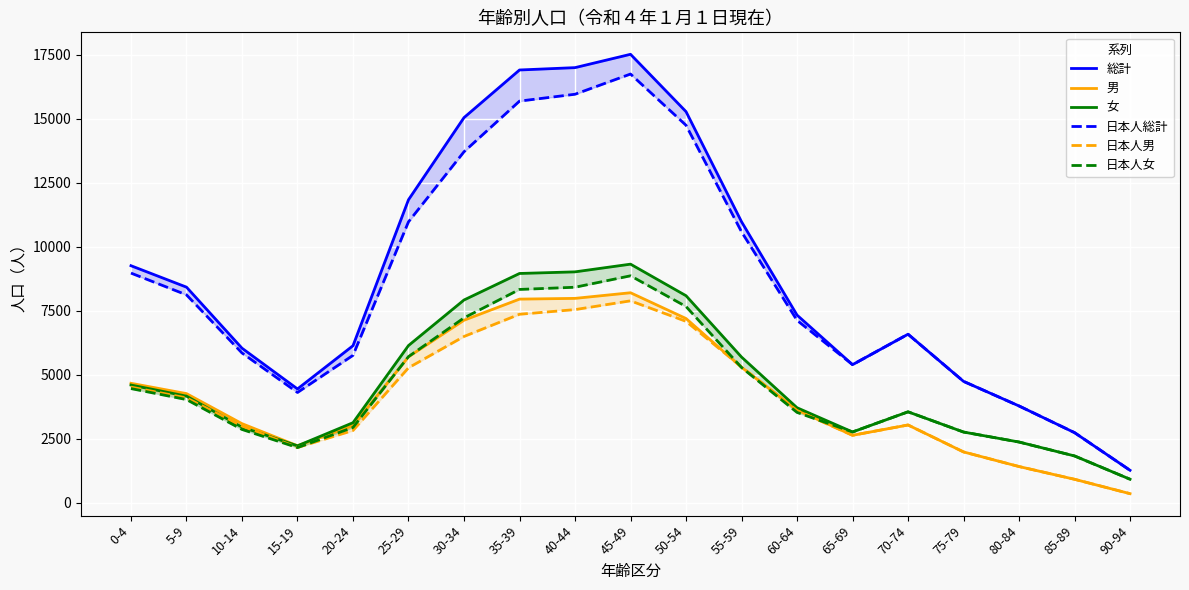

The 女 series shows 5687 at 55-59. True or false?

True